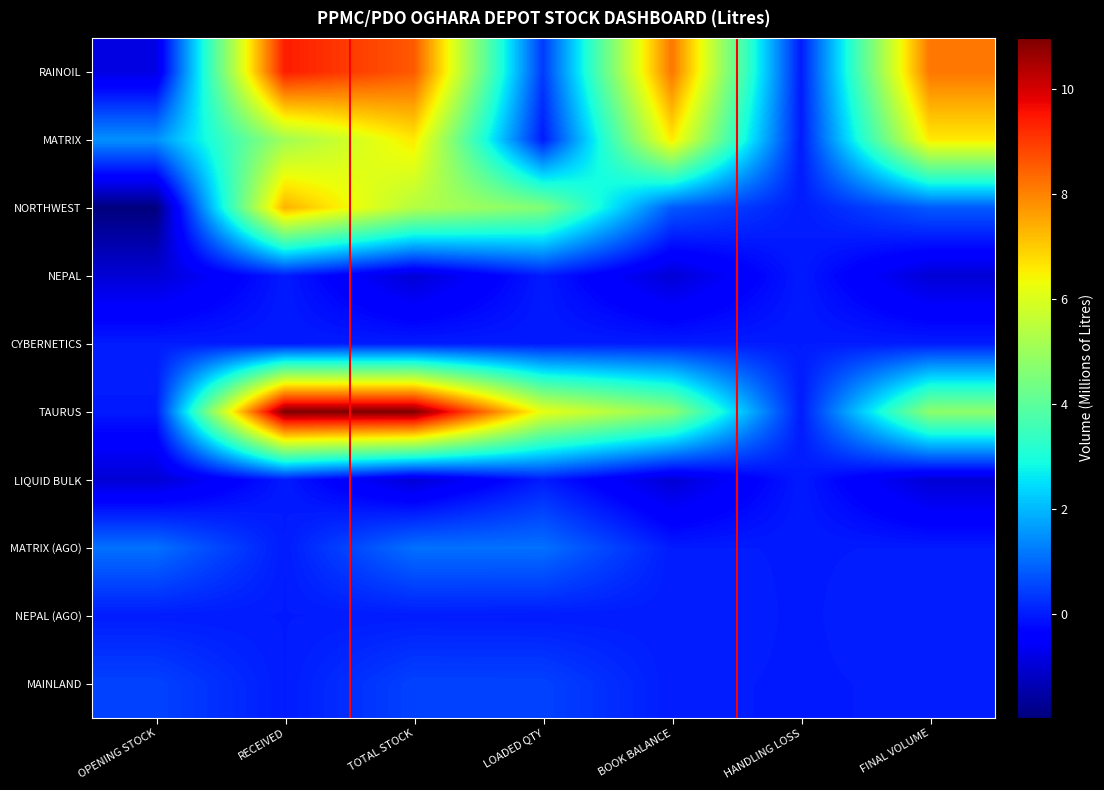

Reading left to right, what are all the values shown in this chart?

RAINOIL: OPENING STOCK=-0.8	RECEIVED=9.4	TOTAL STOCK=8.6	LOADED QTY=0.4	BOOK BALANCE=8.2	HANDLING LOSS=0.0	FINAL VOLUME=8.2
MATRIX: OPENING STOCK=1.5	RECEIVED=5.1	TOTAL STOCK=6.6	LOADED QTY=0.0	BOOK BALANCE=6.6	HANDLING LOSS=0.0	FINAL VOLUME=6.6
NORTHWEST: OPENING STOCK=-2.0	RECEIVED=7.3	TOTAL STOCK=5.4	LOADED QTY=4.6	BOOK BALANCE=0.8	HANDLING LOSS=0.0	FINAL VOLUME=0.8
NEPAL: OPENING STOCK=-1.0	RECEIVED=0.0	TOTAL STOCK=-1.0	LOADED QTY=0.0	BOOK BALANCE=-1.0	HANDLING LOSS=0.0	FINAL VOLUME=-1.0
CYBERNETICS: OPENING STOCK=0.0	RECEIVED=0.0	TOTAL STOCK=0.0	LOADED QTY=0.0	BOOK BALANCE=0.0	HANDLING LOSS=0.0	FINAL VOLUME=0.0
TAURUS: OPENING STOCK=-0.0	RECEIVED=11.0	TOTAL STOCK=11.0	LOADED QTY=6.2	BOOK BALANCE=4.8	HANDLING LOSS=0.0	FINAL VOLUME=4.8
LIQUID BULK: OPENING STOCK=-1.0	RECEIVED=0.0	TOTAL STOCK=-1.0	LOADED QTY=0.0	BOOK BALANCE=-1.0	HANDLING LOSS=0.0	FINAL VOLUME=-1.0
MATRIX (AGO): OPENING STOCK=1.1	RECEIVED=0.0	TOTAL STOCK=1.1	LOADED QTY=1.1	BOOK BALANCE=0.0	HANDLING LOSS=0.0	FINAL VOLUME=0.0
NEPAL (AGO): OPENING STOCK=0.0	RECEIVED=0.0	TOTAL STOCK=0.0	LOADED QTY=0.0	BOOK BALANCE=0.0	HANDLING LOSS=0.0	FINAL VOLUME=0.0
MAINLAND: OPENING STOCK=0.5	RECEIVED=0.0	TOTAL STOCK=0.5	LOADED QTY=0.5	BOOK BALANCE=0.0	HANDLING LOSS=0.0	FINAL VOLUME=0.0